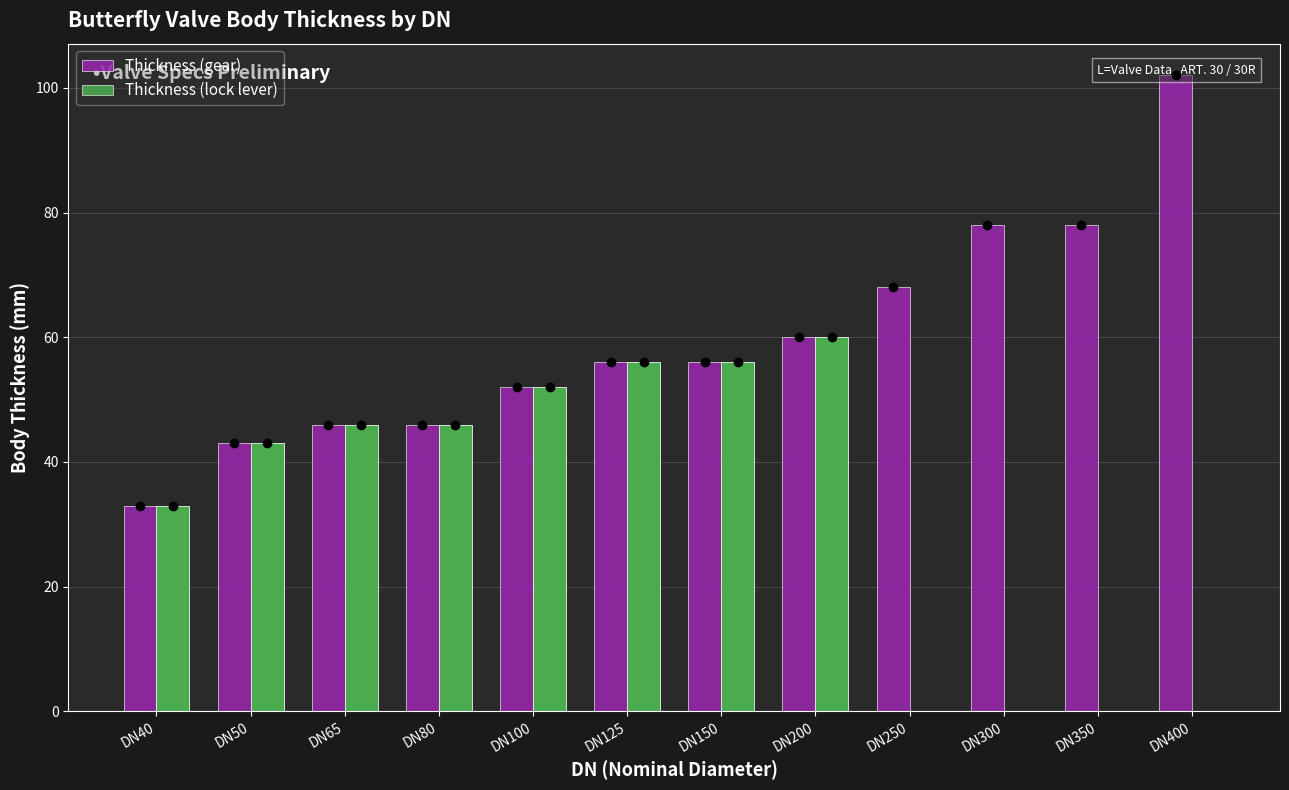

How many bars are there in each group?

2